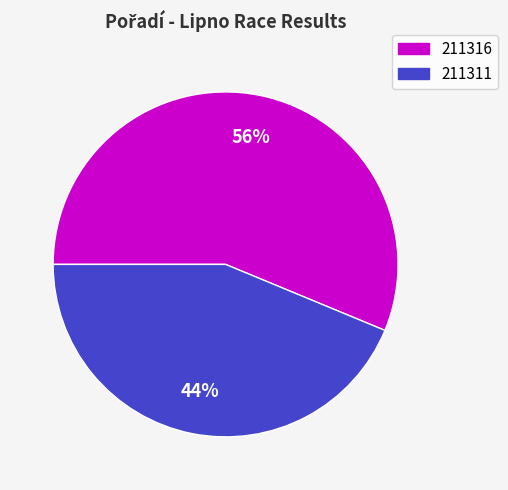

Is there any slice that represents more than half of the pie?

Yes